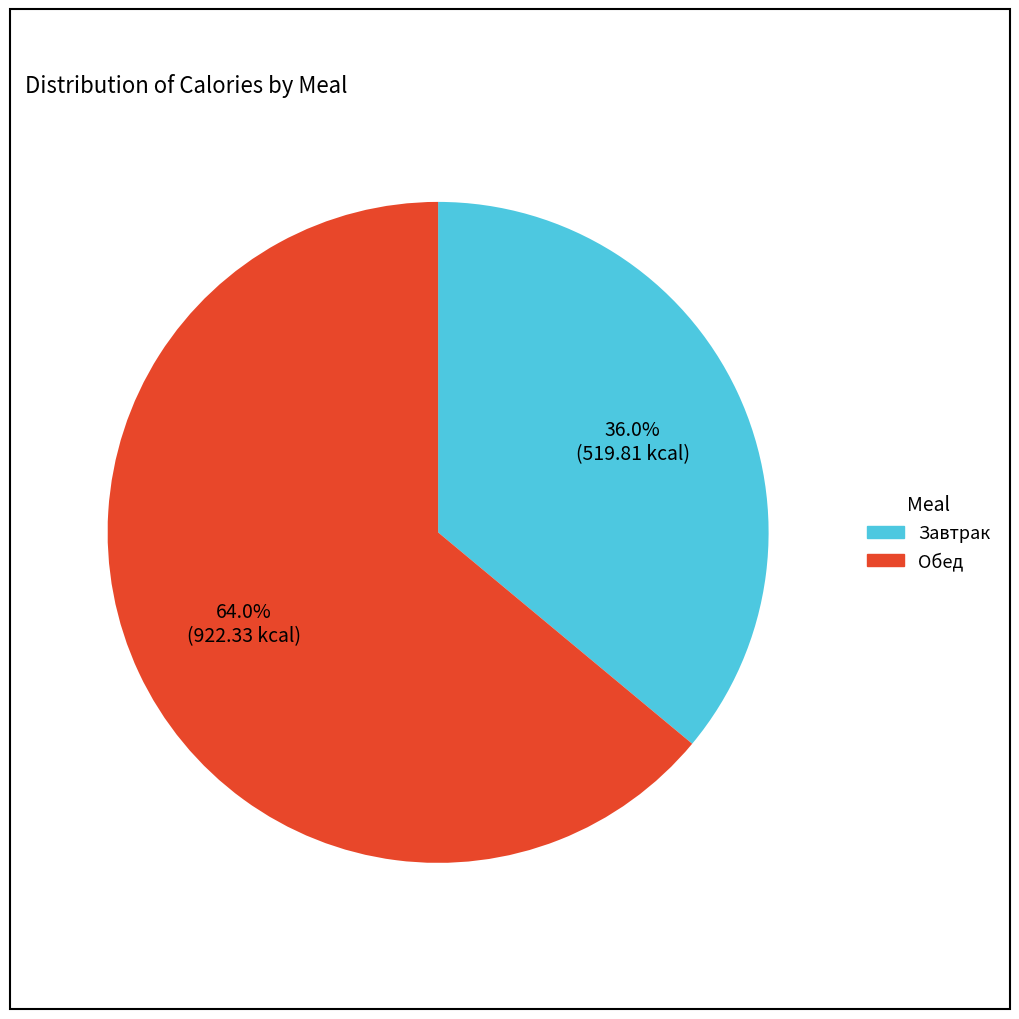

Which slice is the smallest?

Завтрак